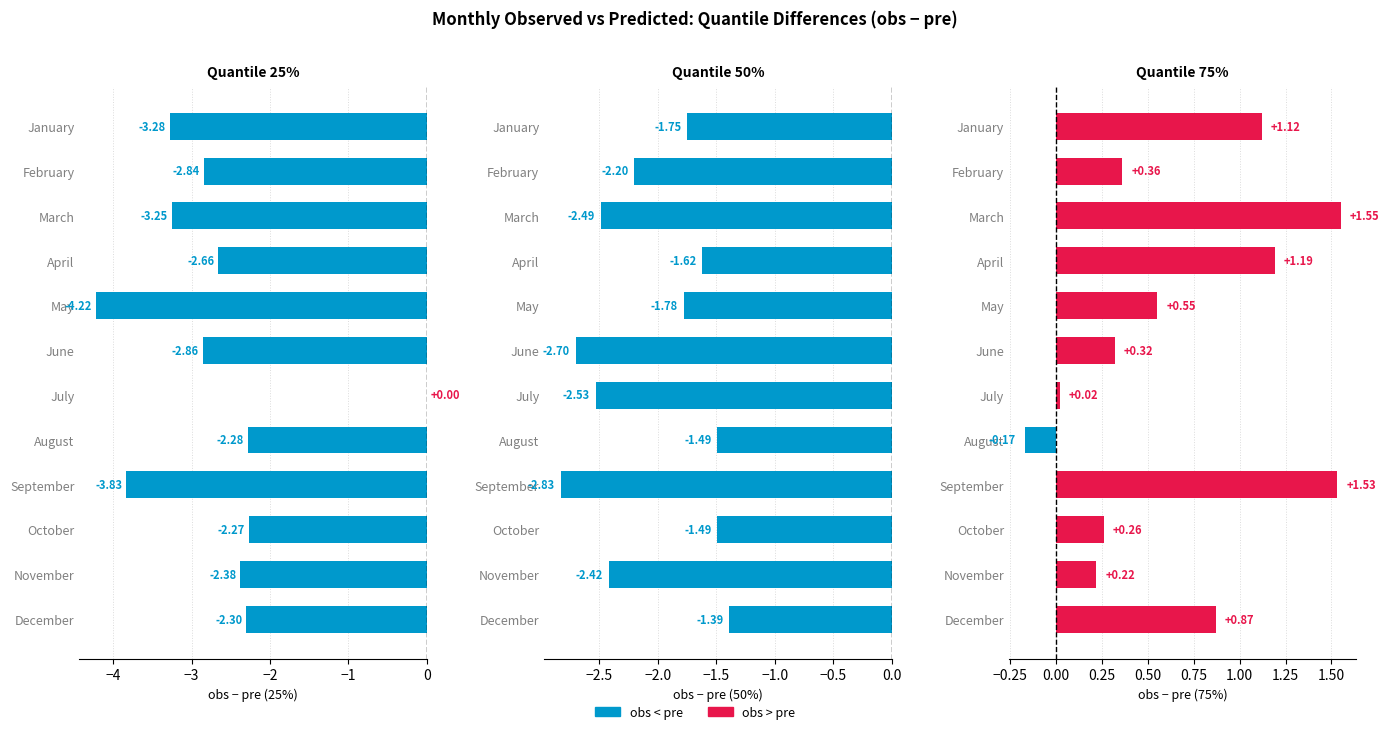

Reading left to right, transcribe all the data shown in this chart.

25% obs−pre: -3.3	-2.8	-3.2	-2.7	-4.2	-2.9	0.0	-2.3	-3.8	-2.3	-2.4	-2.3
50% obs−pre: -1.8	-2.2	-2.5	-1.6	-1.8	-2.7	-2.5	-1.5	-2.8	-1.5	-2.4	-1.4
75% obs−pre: 1.1	0.4	1.5	1.2	0.5	0.3	0.0	-0.2	1.5	0.3	0.2	0.9